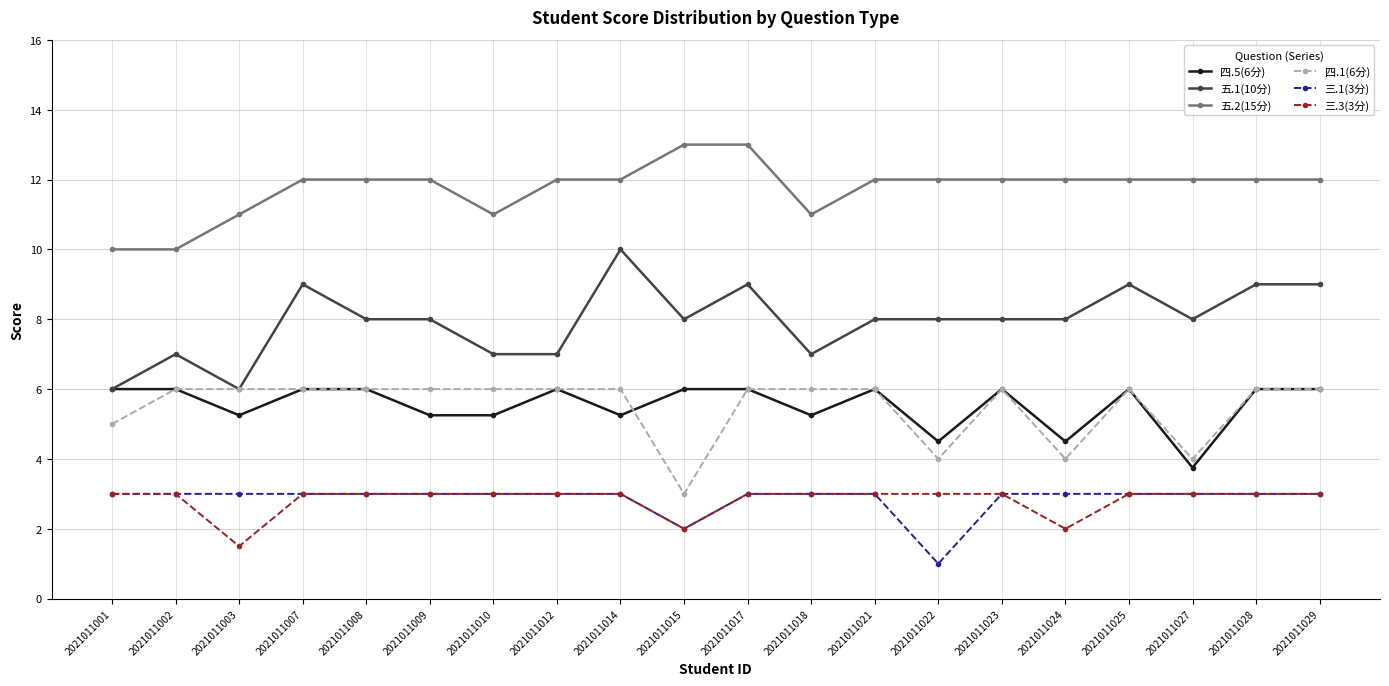

True or false: 四.1(6分) has more than 1 points higher than both neighbors.

True